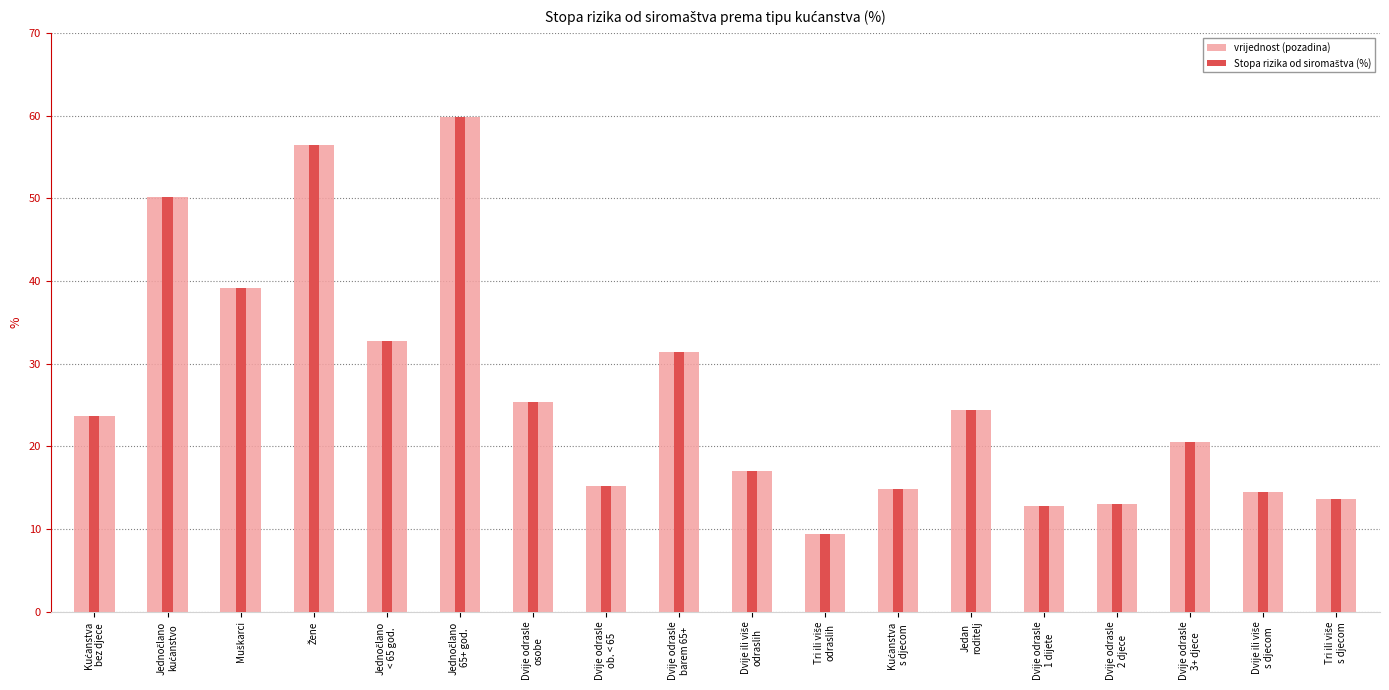

At how many categories does at least one series exceed 35?

4